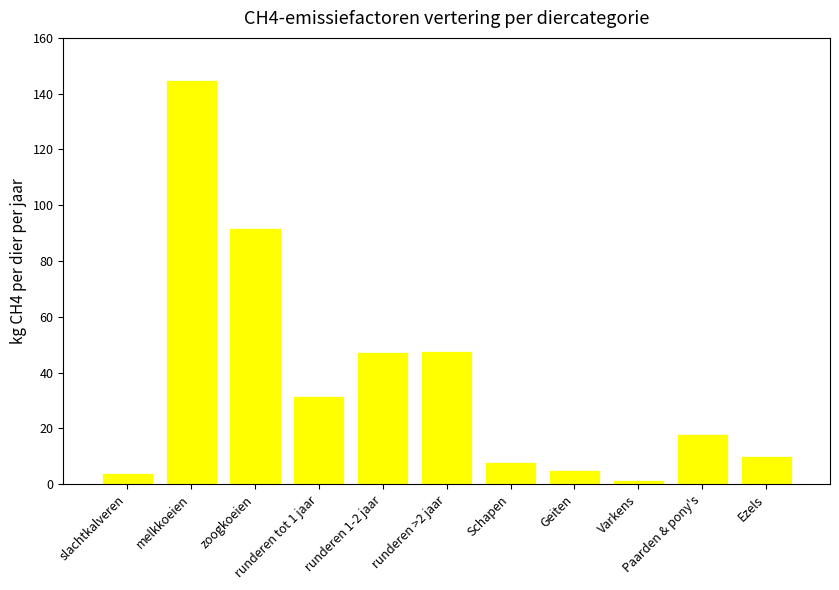

What is the difference between the maximum and minimum values?

143.3